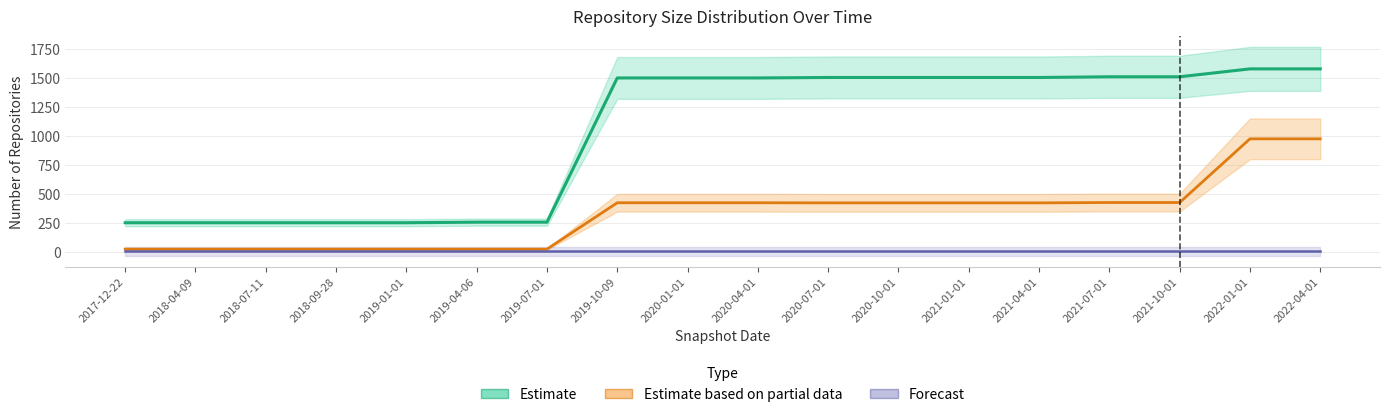

True or false: Forecast (under 100 cells) and Estimate based on partial data (one cell) cross at least once.

False